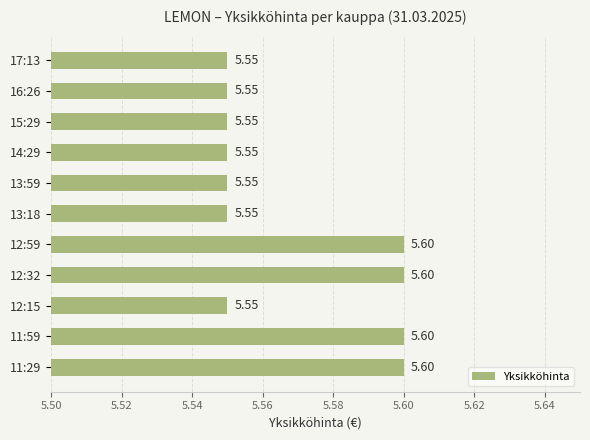

What is the average value?

5.6